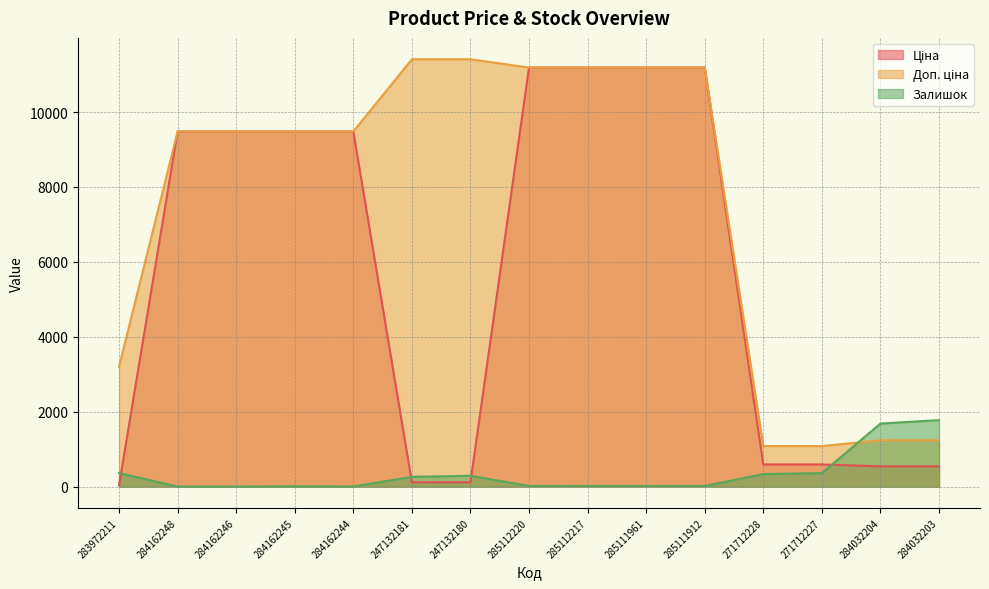

Where is Залишок nearest to the value 887?

283972211